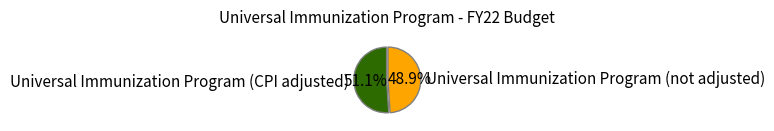

What percentage is the Universal Immunization Program (CPI adjusted) slice, to the nearest percent?

51%